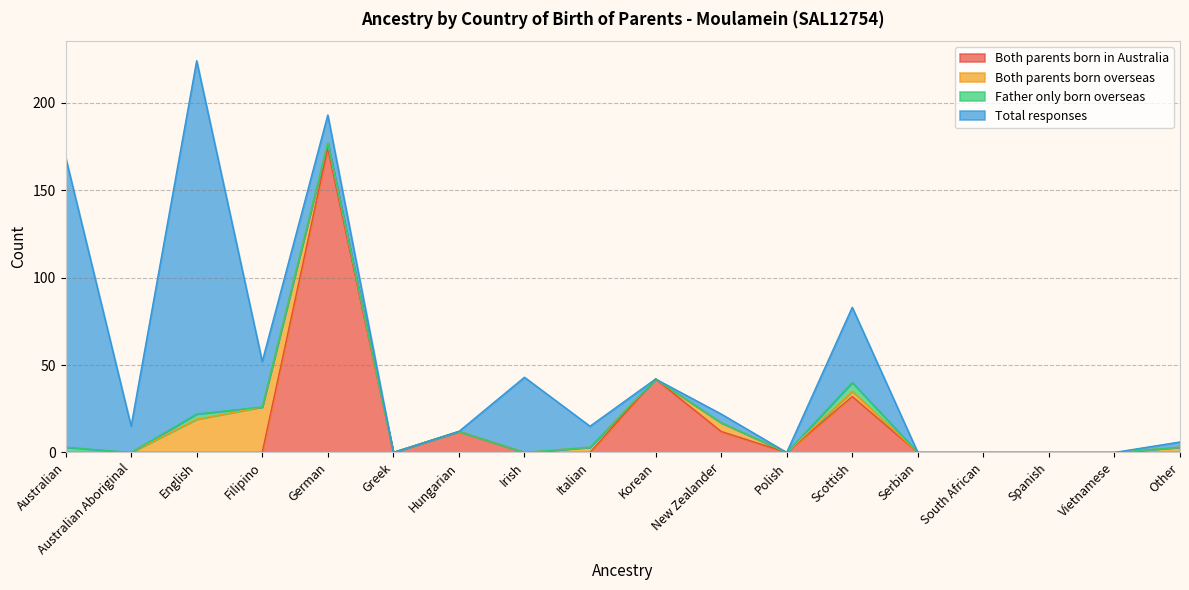

Does the chart have visible grid lines?

Yes